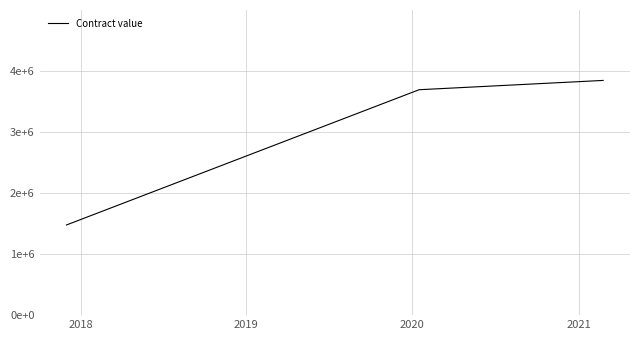

What is the maximum value shown in the chart?

3840000